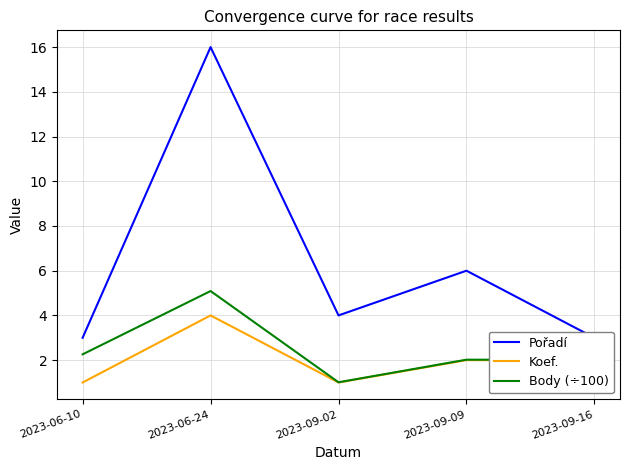

Rank the series by their maximum value, from highest to lowest.

Pořadí, Body (÷100), Koef.